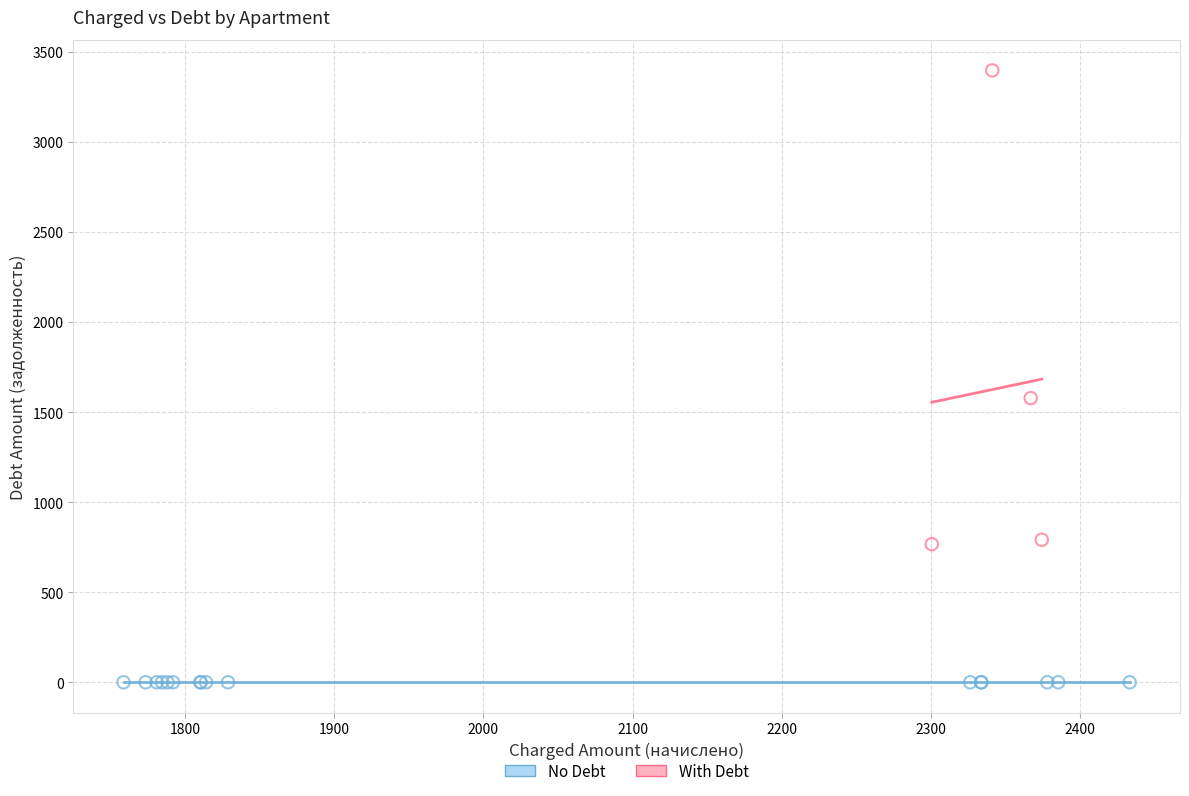

Which series reaches the maximum Y coordinate?

With Debt